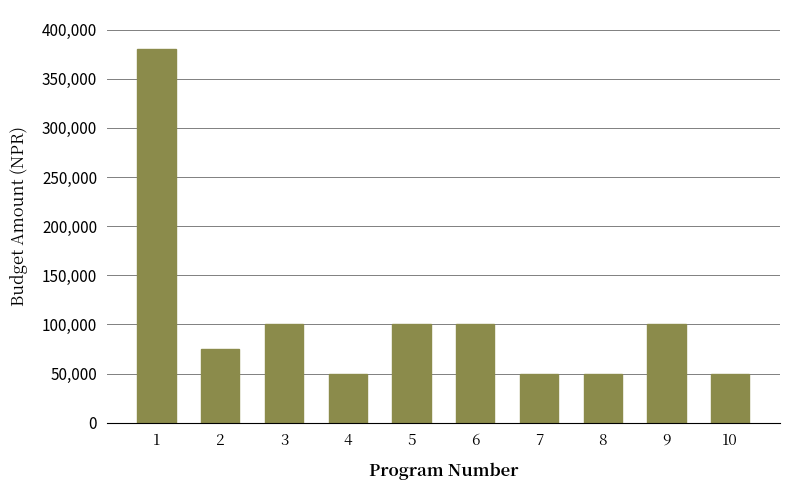

Reading left to right, what are all the values shown in this chart?

380000	75000	100000	50000	100000	100000	50000	50000	100000	50000